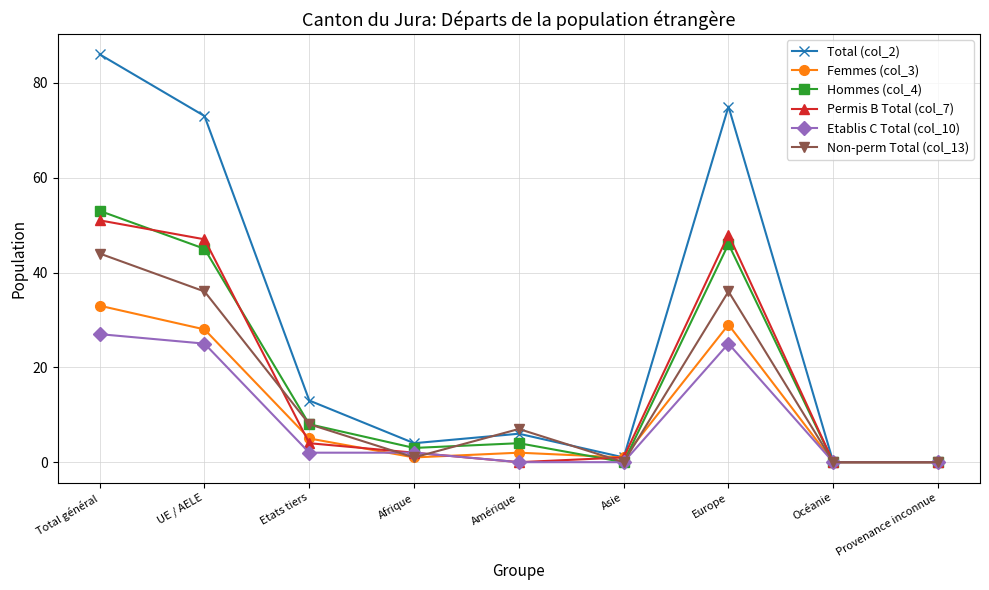

Read the Permis B Total (col_7) value at UE / AELE, to the nearest 10.

50